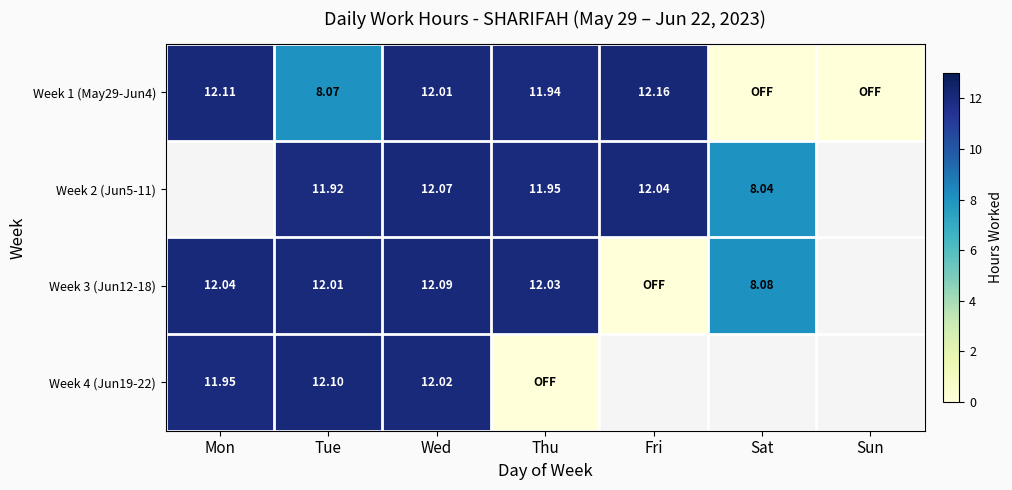

At how many categories does at least one series exceed 10?

5